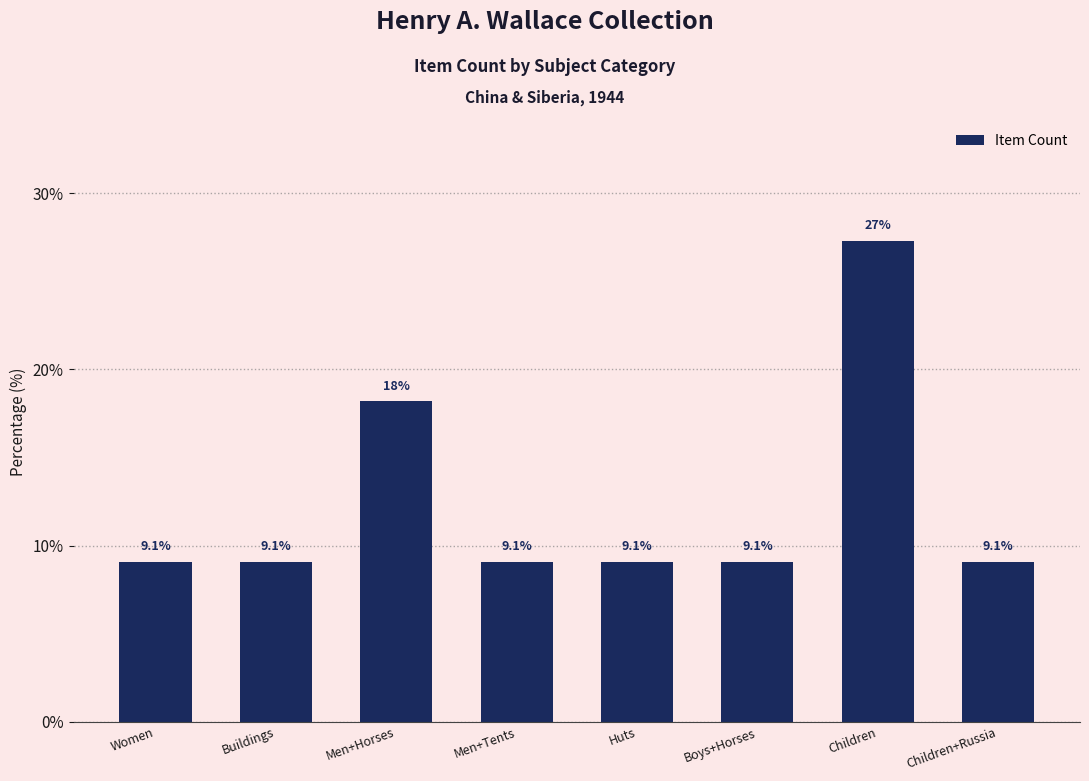

Reading right to left, transcribe all the data shown in this chart.

Children+Russia=9.1	Children=27.3	Boys+Horses=9.1	Huts=9.1	Men+Tents=9.1	Men+Horses=18.2	Buildings=9.1	Women=9.1